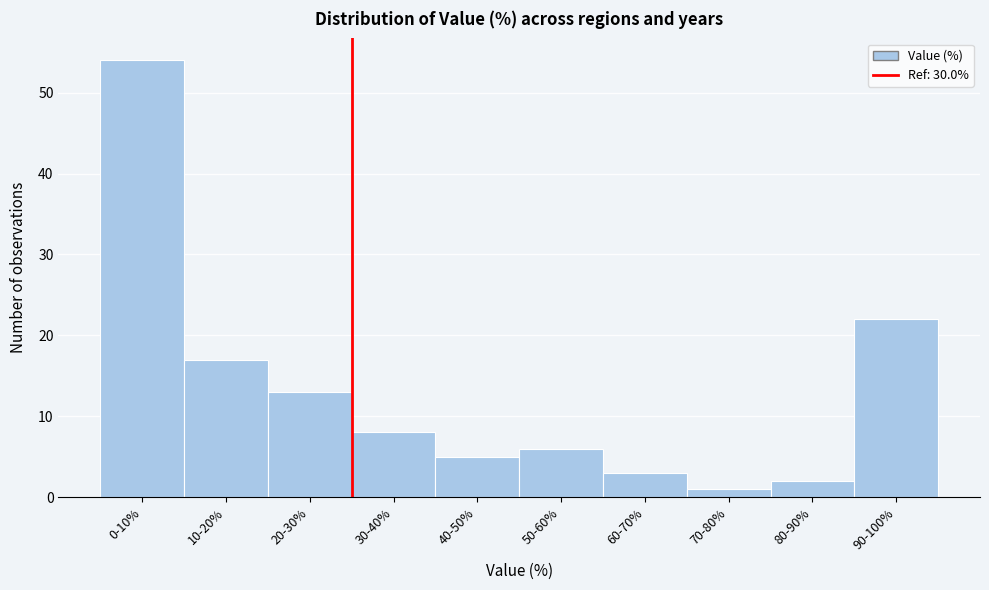

Reading left to right, extract all data points from this chart.

54	17	13	8	5	6	3	1	2	22